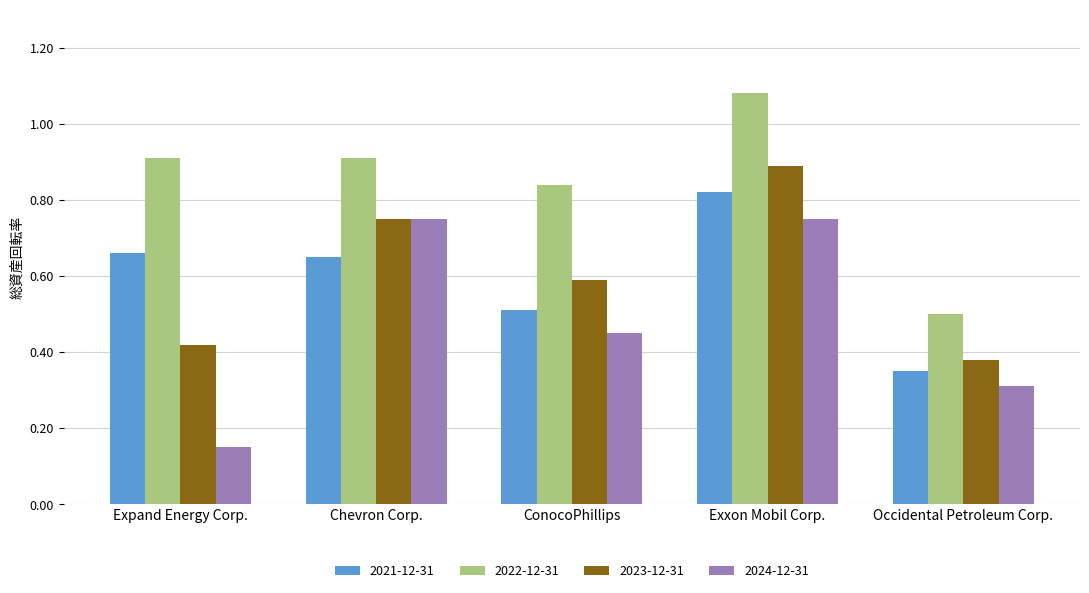

What is the label of the 4th bar from the right?

Chevron Corp.